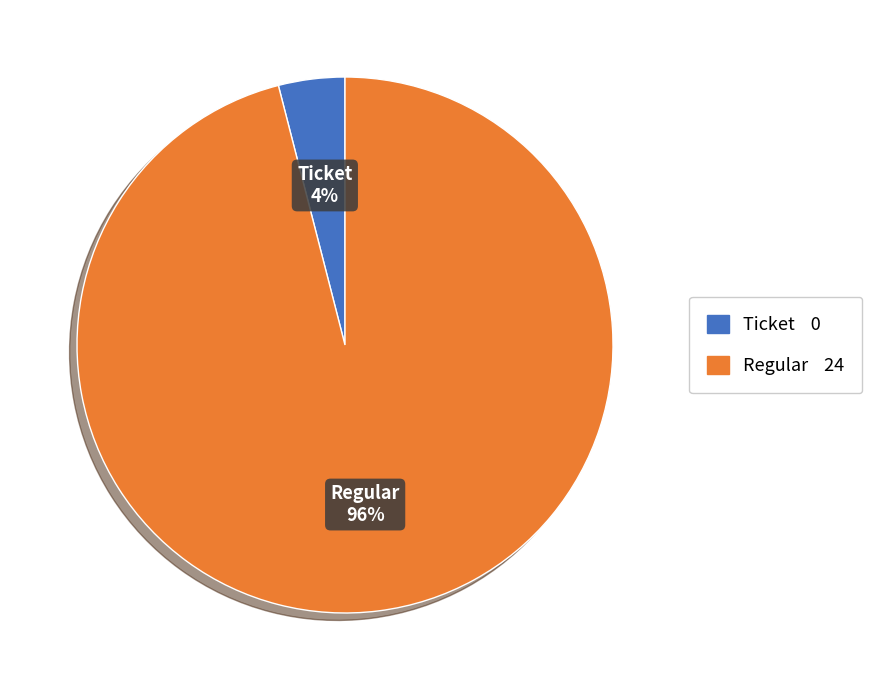

To the nearest percent, what is the difference between the largest and smallest slice percentages?

92%